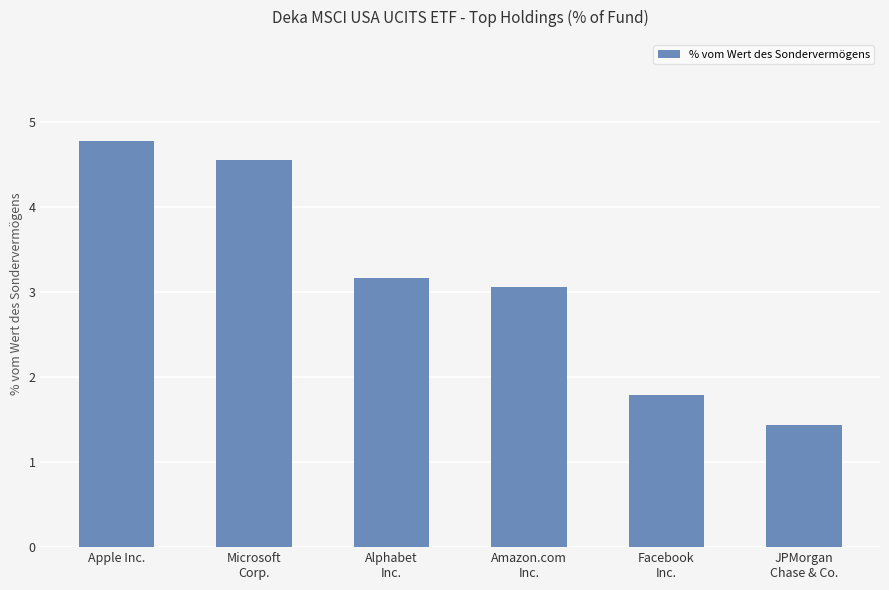

List the labels in order of value, smallest first.

JPMorgan
Chase & Co., Facebook
Inc., Amazon.com
Inc., Alphabet
Inc., Microsoft
Corp., Apple Inc.